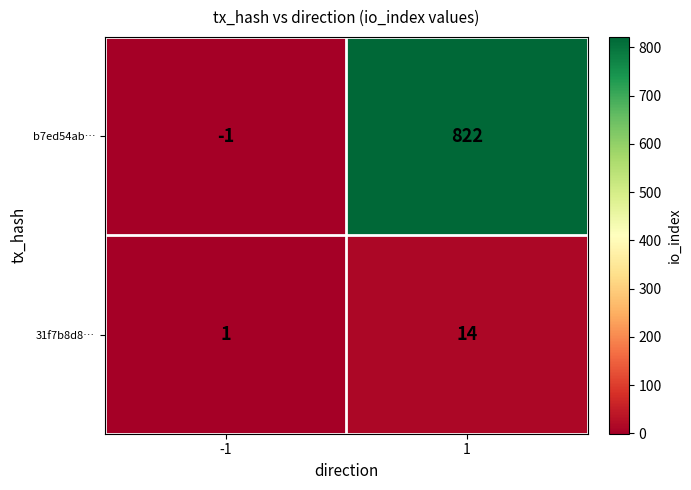

At 1, list the series in order from smallest to largest.

31f7b8d8…, b7ed54ab…